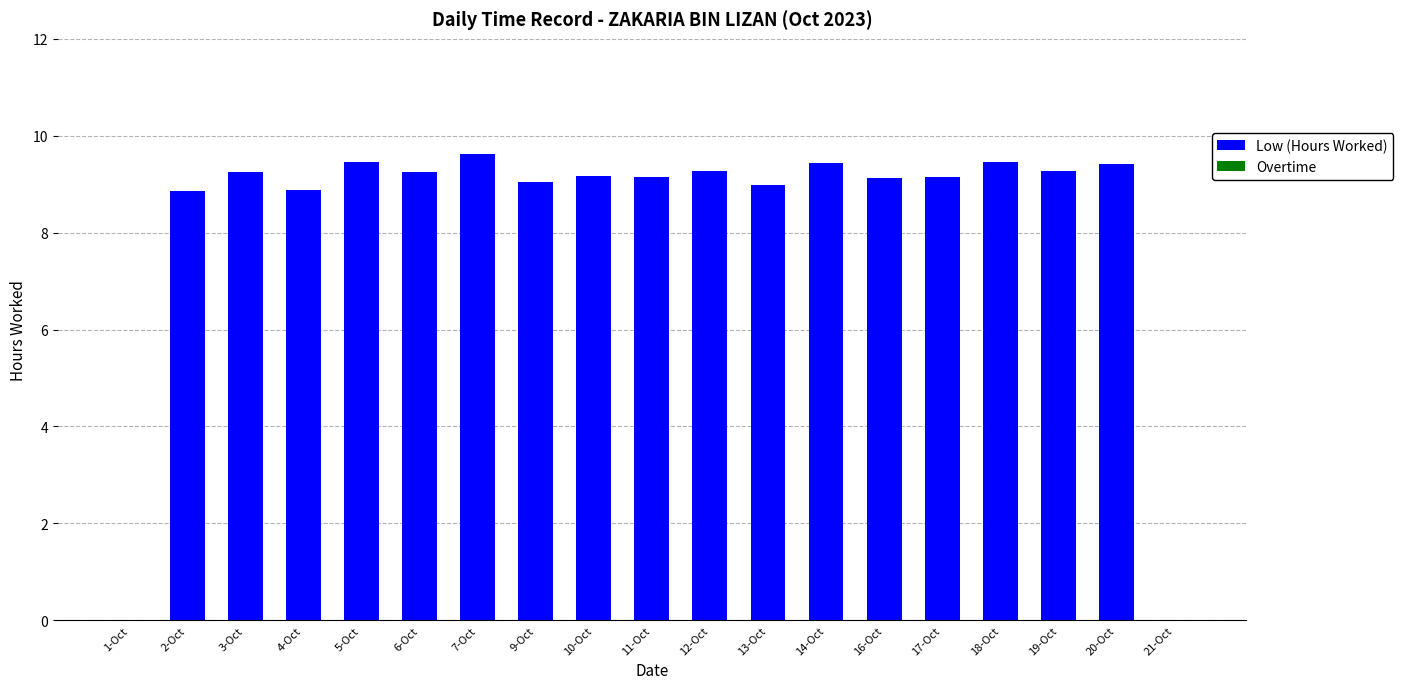

What is the maximum value shown in the chart?

9.6